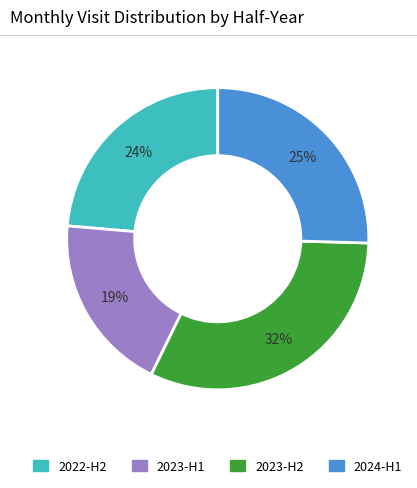

To the nearest percent, what percentage of the pie is 2024-H1?

25%